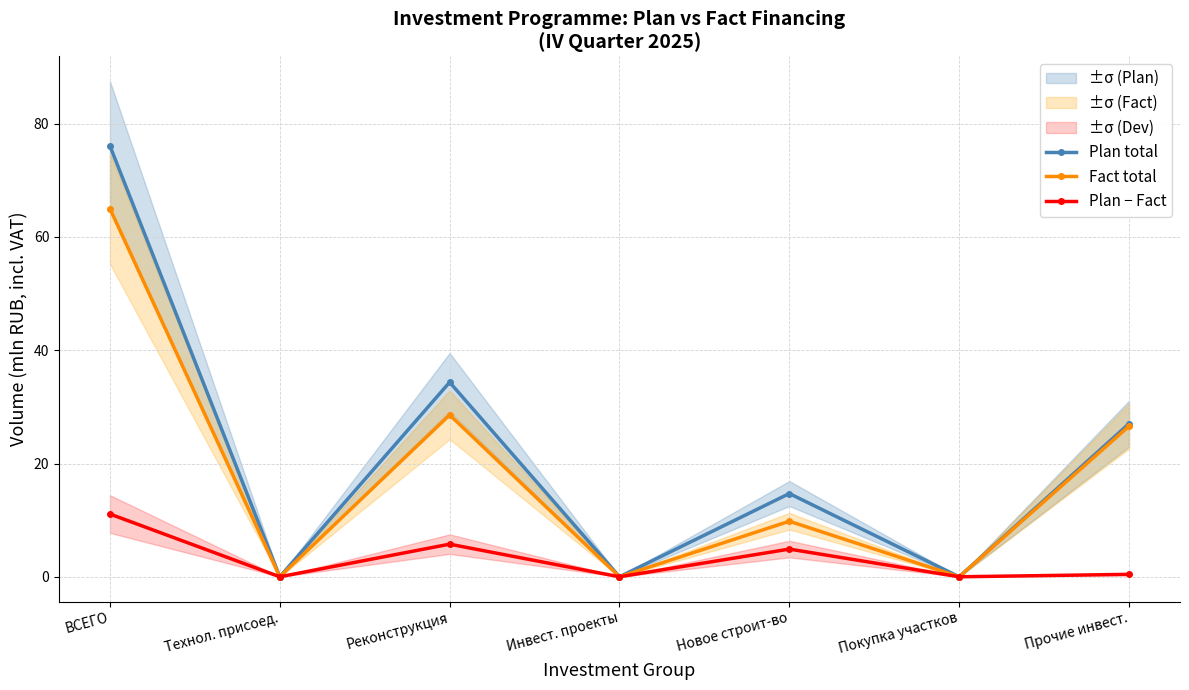

Where is the first local maximum for Fact total?

Реконструкция